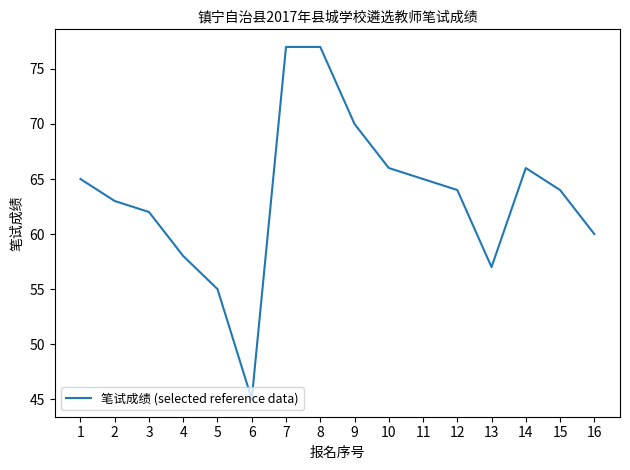

What is the sum of the values at 12 and 9?

134